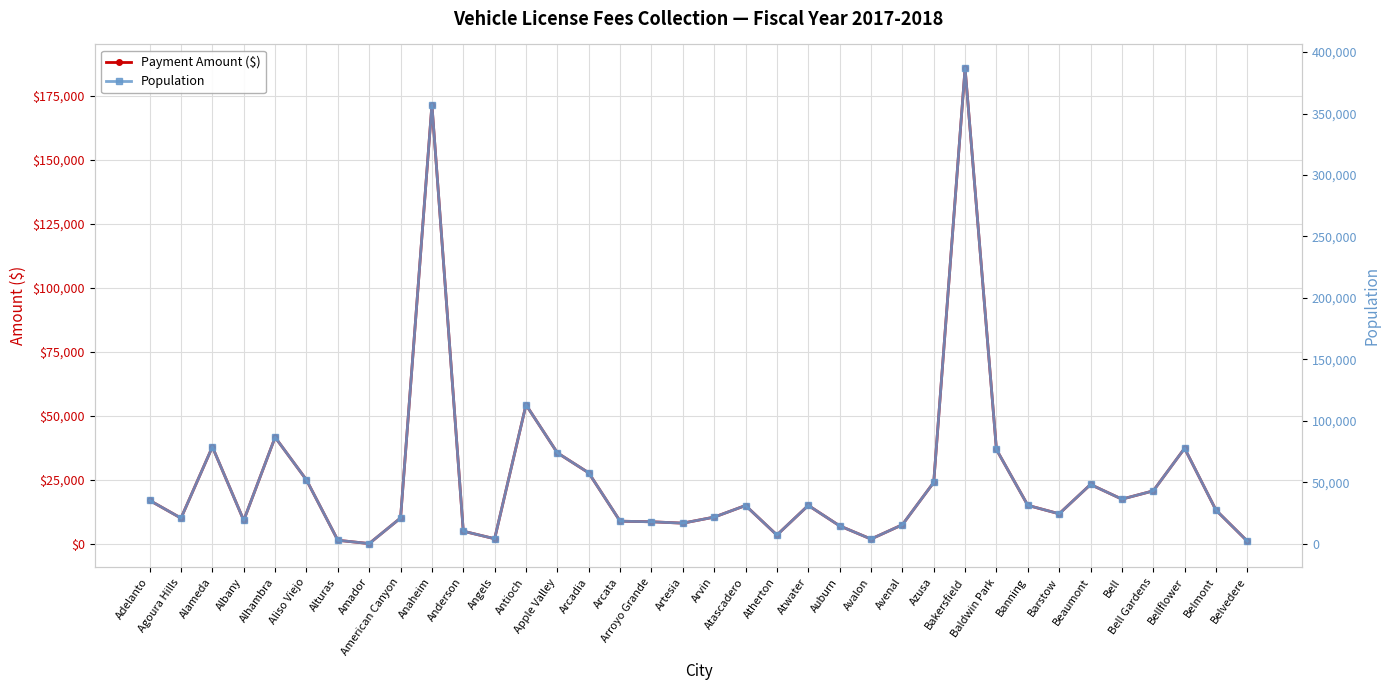

What is the lowest value of the Population series?

186.0